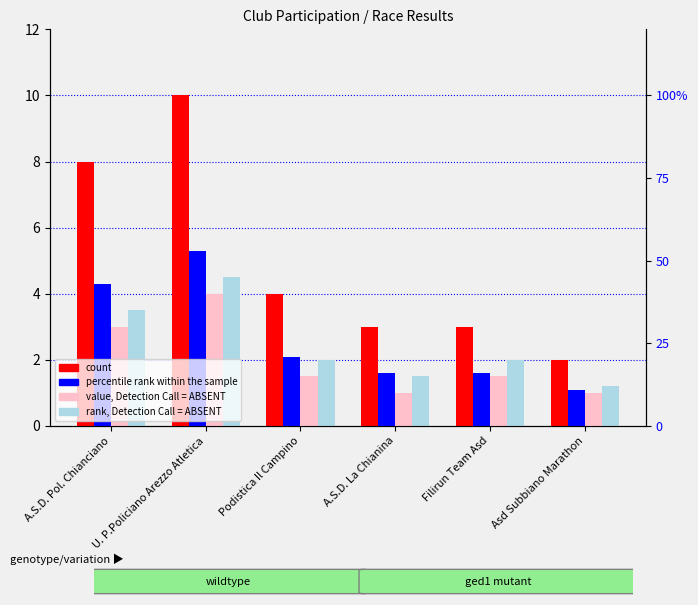

True or false: rank, Detection Call = ABSENT has a value of 4.5 at U. P.Policiano Arezzo Atletica.

True